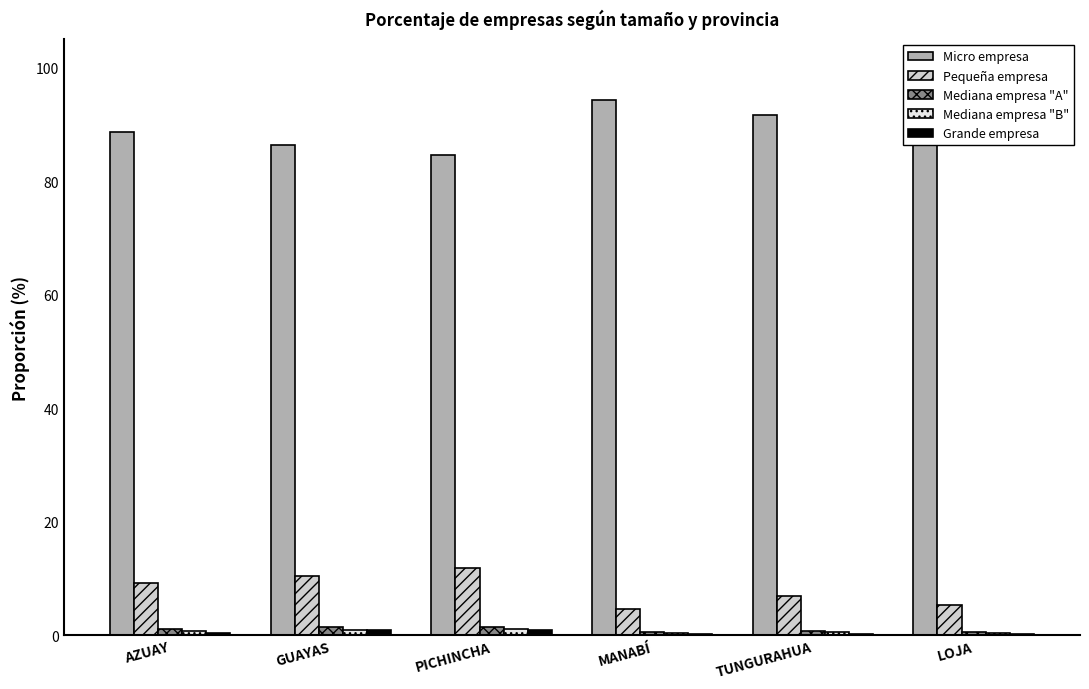

What is the sum of all Mediana empresa "B" values?

4.1